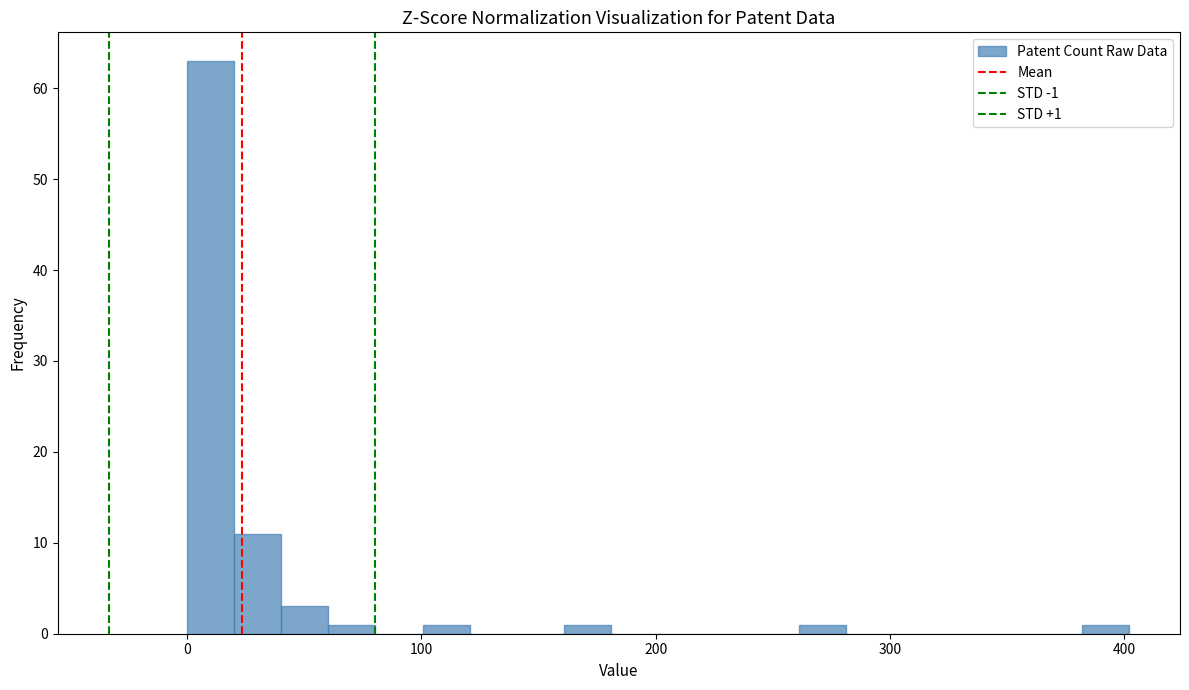

Read against the x-axis, roughly where is the centre of the tallest bar?

10